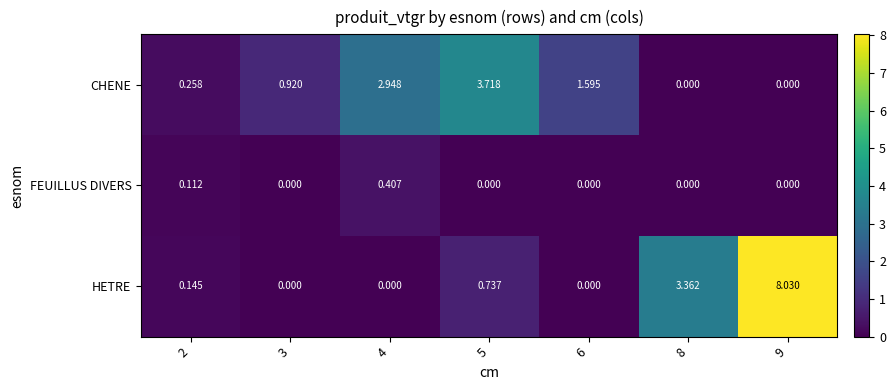

List the series in order of their peak value, highest first.

HETRE, CHENE, FEUILLUS DIVERS